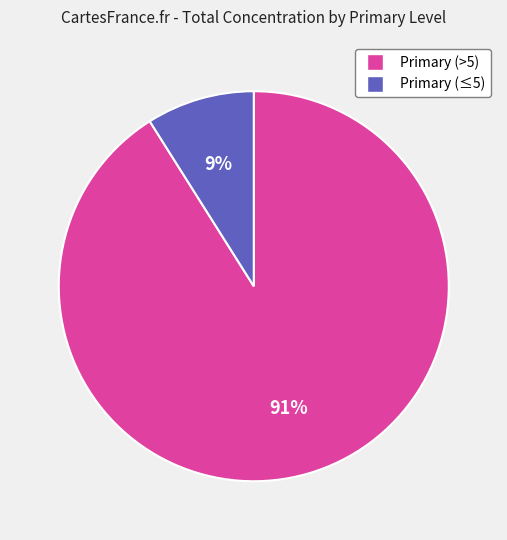

To the nearest percent, what is the difference between the largest and smallest slice percentages?

82%